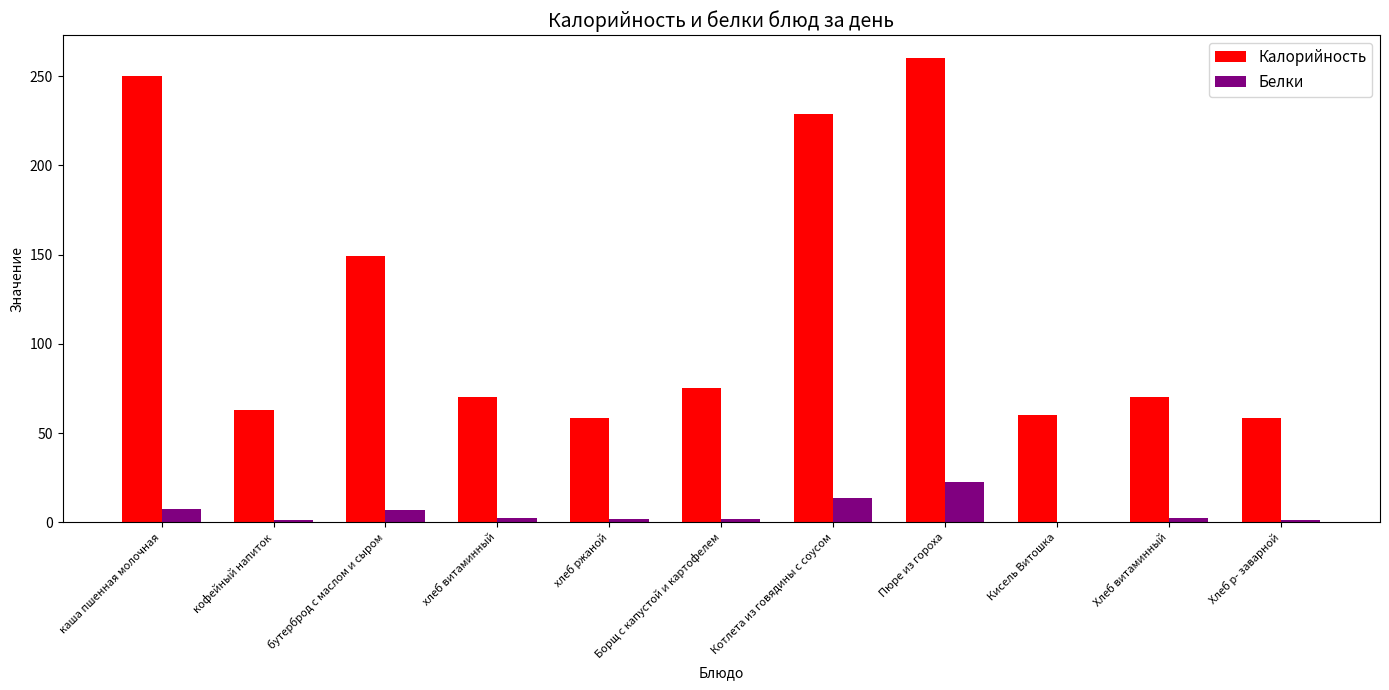

What are all the series names shown in the legend?

Калорийность, Белки